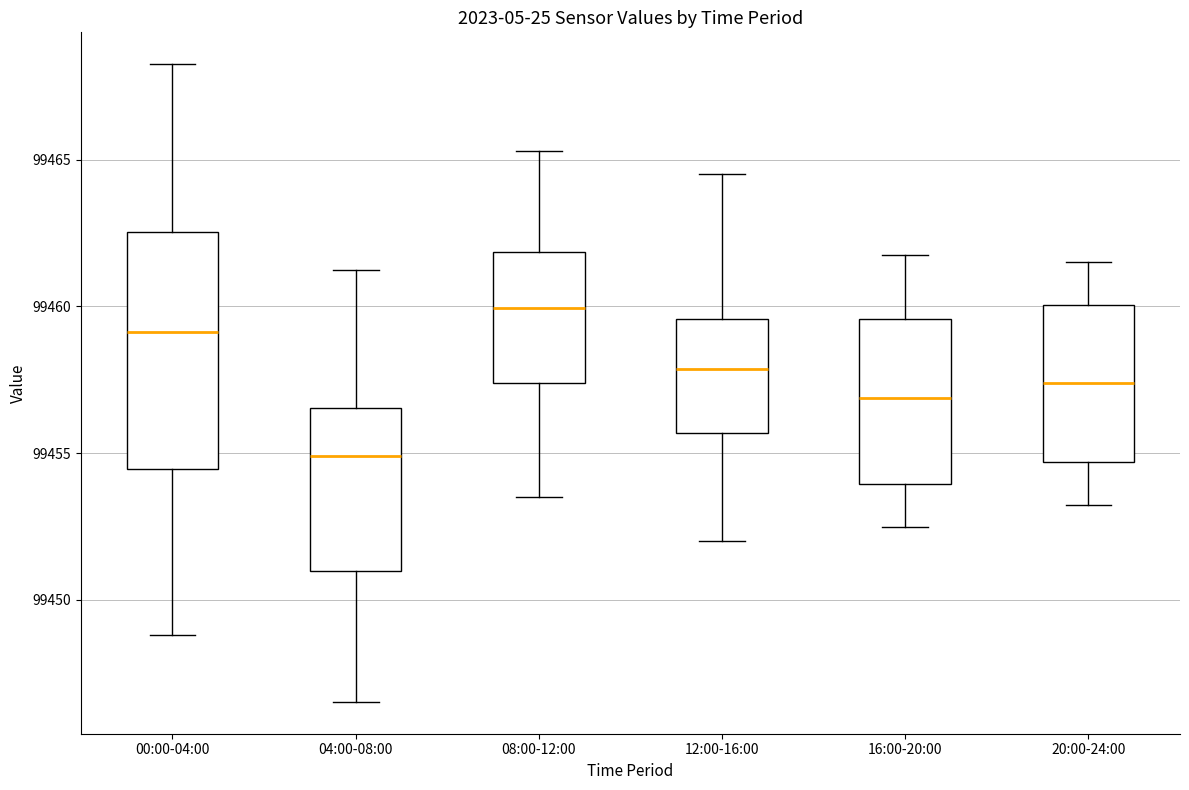

Reading left to right, transcribe this box plot: for each box, give where its median line is, the range the box spans, and where its two whiskers end, as read against the y-axis. The values are not printed on the chart, so give them approximately, as read against the axis.

00:00-04:00: median 99459.0, box 99454.5 to 99462.5, whiskers 99449.0 to 99468.5
04:00-08:00: median 99455.0, box 99451.0 to 99456.5, whiskers 99446.5 to 99461.5
08:00-12:00: median 99460.0, box 99457.5 to 99462.0, whiskers 99453.5 to 99465.5
12:00-16:00: median 99458.0, box 99455.5 to 99459.5, whiskers 99452.0 to 99464.5
16:00-20:00: median 99457.0, box 99454.0 to 99459.5, whiskers 99452.5 to 99462.0
20:00-24:00: median 99457.5, box 99454.5 to 99460.0, whiskers 99453.5 to 99461.5